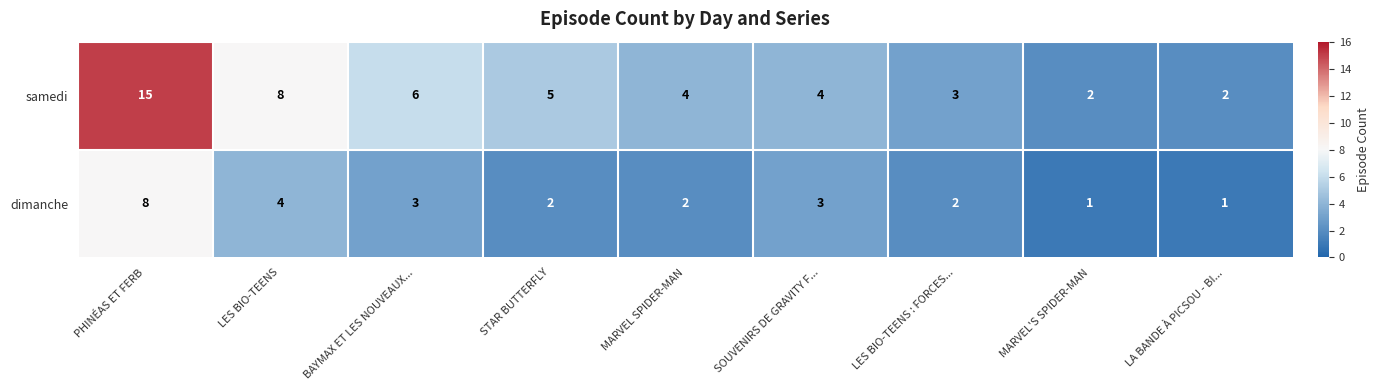

Reading right to left, transcribe all the data shown in this chart.

samedi: LA BANDE À PICSOU - BI...=2	MARVEL'S SPIDER-MAN=2	LES BIO-TEENS : FORCES...=3	SOUVENIRS DE GRAVITY F...=4	MARVEL SPIDER-MAN=4	STAR BUTTERFLY=5	BAYMAX ET LES NOUVEAUX...=6	LES BIO-TEENS=8	PHINÉAS ET FERB=15
dimanche: LA BANDE À PICSOU - BI...=1	MARVEL'S SPIDER-MAN=1	LES BIO-TEENS : FORCES...=2	SOUVENIRS DE GRAVITY F...=3	MARVEL SPIDER-MAN=2	STAR BUTTERFLY=2	BAYMAX ET LES NOUVEAUX...=3	LES BIO-TEENS=4	PHINÉAS ET FERB=8